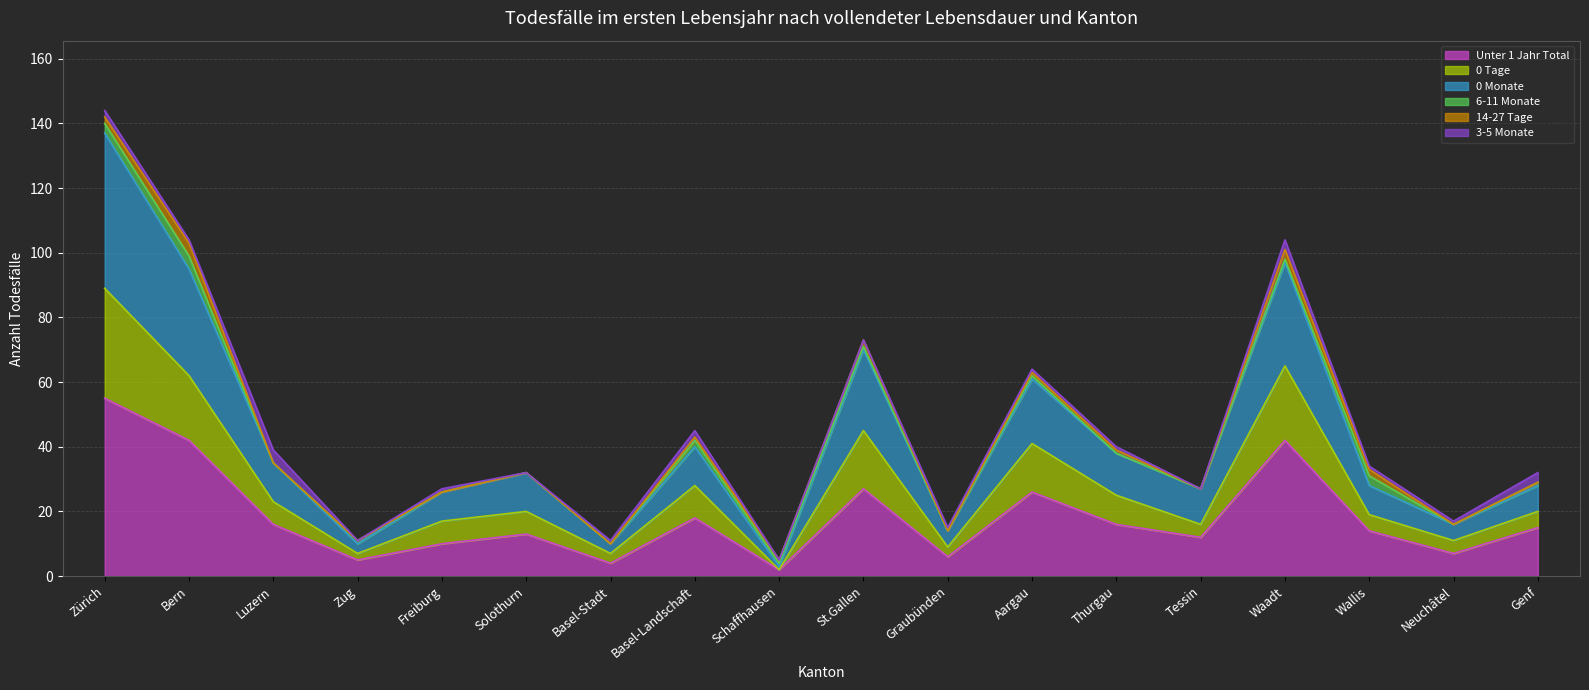

At which label does Unter 1 Jahr Total reach its peak?

Zürich